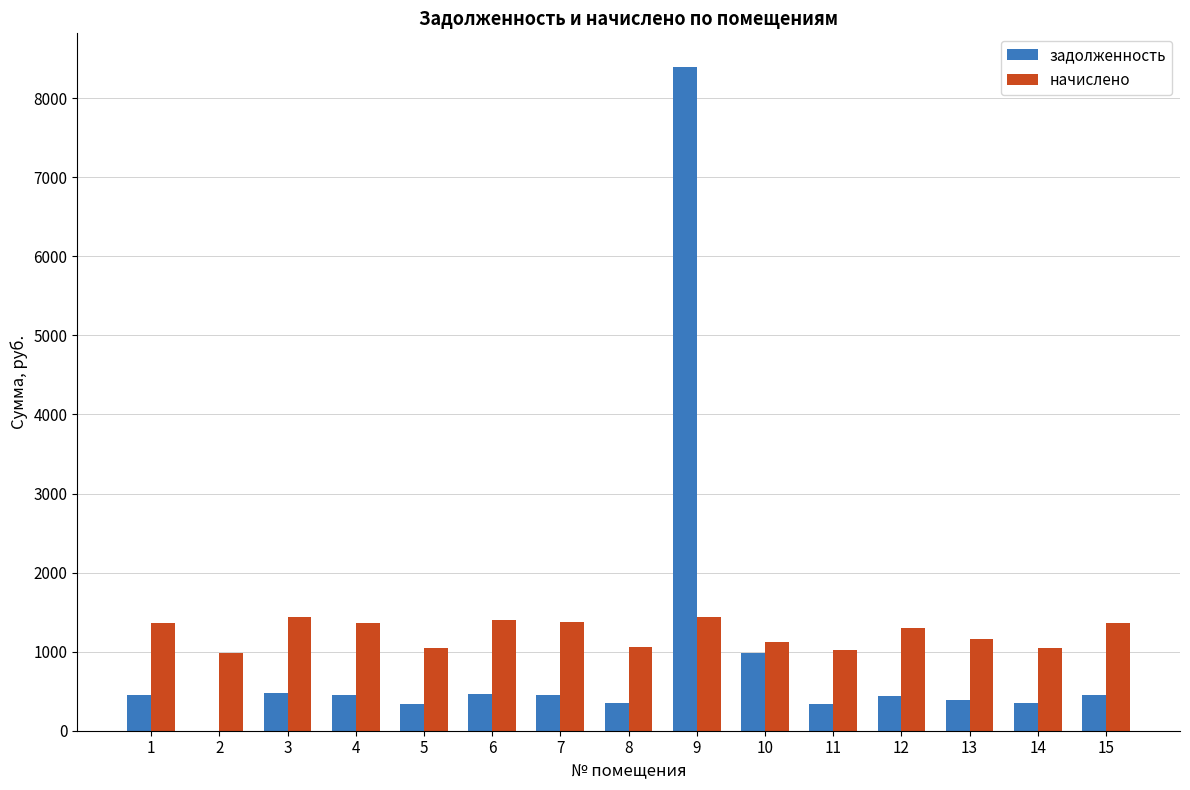

How many data points does each series have?

15